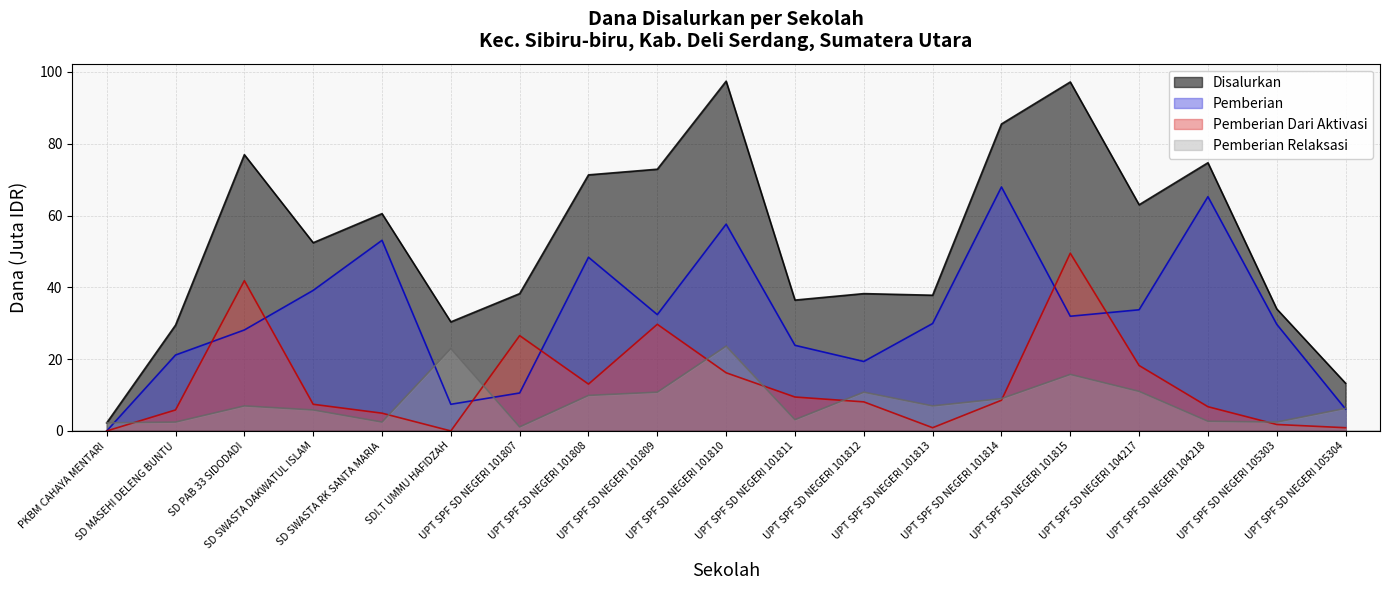

Reading right to left, extract all data points from this chart.

Disalurkan: UPT SPF SD NEGERI 105304=13.3	UPT SPF SD NEGERI 105303=34.0	UPT SPF SD NEGERI 104218=74.7	UPT SPF SD NEGERI 104217=63.0	UPT SPF SD NEGERI 101815=97.2	UPT SPF SD NEGERI 101814=85.5	UPT SPF SD NEGERI 101813=37.8	UPT SPF SD NEGERI 101812=38.2	UPT SPF SD NEGERI 101811=36.5	UPT SPF SD NEGERI 101810=97.4	UPT SPF SD NEGERI 101809=72.9	UPT SPF SD NEGERI 101808=71.3	UPT SPF SD NEGERI 101807=38.2	SDI.T UMMU HAFIDZAH=30.4	SD SWASTA RK SANTA MARIA=60.5	SD SWASTA DAKWATUL ISLAM=52.4	SD PAB 33 SIDODADI=77.0	SD MASEHI DELENG BUNTU=29.5	PKBM CAHAYA MENTARI=2.2
Pemberian: UPT SPF SD NEGERI 105304=6.1	UPT SPF SD NEGERI 105303=29.7	UPT SPF SD NEGERI 104218=65.2	UPT SPF SD NEGERI 104217=33.8	UPT SPF SD NEGERI 101815=31.9	UPT SPF SD NEGERI 101814=68.0	UPT SPF SD NEGERI 101813=29.9	UPT SPF SD NEGERI 101812=19.4	UPT SPF SD NEGERI 101811=23.9	UPT SPF SD NEGERI 101810=57.6	UPT SPF SD NEGERI 101809=32.4	UPT SPF SD NEGERI 101808=48.4	UPT SPF SD NEGERI 101807=10.6	SDI.T UMMU HAFIDZAH=7.4	SD SWASTA RK SANTA MARIA=53.1	SD SWASTA DAKWATUL ISLAM=39.1	SD PAB 33 SIDODADI=28.1	SD MASEHI DELENG BUNTU=21.1	PKBM CAHAYA MENTARI=0.0
Pemberian Dari Aktivasi: UPT SPF SD NEGERI 105304=0.9	UPT SPF SD NEGERI 105303=1.8	UPT SPF SD NEGERI 104218=6.8	UPT SPF SD NEGERI 104217=18.2	UPT SPF SD NEGERI 101815=49.5	UPT SPF SD NEGERI 101814=8.6	UPT SPF SD NEGERI 101813=0.9	UPT SPF SD NEGERI 101812=8.1	UPT SPF SD NEGERI 101811=9.4	UPT SPF SD NEGERI 101810=16.2	UPT SPF SD NEGERI 101809=29.7	UPT SPF SD NEGERI 101808=13.1	UPT SPF SD NEGERI 101807=26.6	SDI.T UMMU HAFIDZAH=0.0	SD SWASTA RK SANTA MARIA=5.0	SD SWASTA DAKWATUL ISLAM=7.4	SD PAB 33 SIDODADI=41.9	SD MASEHI DELENG BUNTU=5.8	PKBM CAHAYA MENTARI=0.0
Pemberian Relaksasi: UPT SPF SD NEGERI 105304=6.3	UPT SPF SD NEGERI 105303=2.5	UPT SPF SD NEGERI 104218=2.7	UPT SPF SD NEGERI 104217=11.0	UPT SPF SD NEGERI 101815=15.8	UPT SPF SD NEGERI 101814=9.0	UPT SPF SD NEGERI 101813=7.0	UPT SPF SD NEGERI 101812=10.8	UPT SPF SD NEGERI 101811=3.1	UPT SPF SD NEGERI 101810=23.6	UPT SPF SD NEGERI 101809=10.8	UPT SPF SD NEGERI 101808=9.9	UPT SPF SD NEGERI 101807=1.1	SDI.T UMMU HAFIDZAH=22.9	SD SWASTA RK SANTA MARIA=2.5	SD SWASTA DAKWATUL ISLAM=5.8	SD PAB 33 SIDODADI=7.0	SD MASEHI DELENG BUNTU=2.5	PKBM CAHAYA MENTARI=2.2